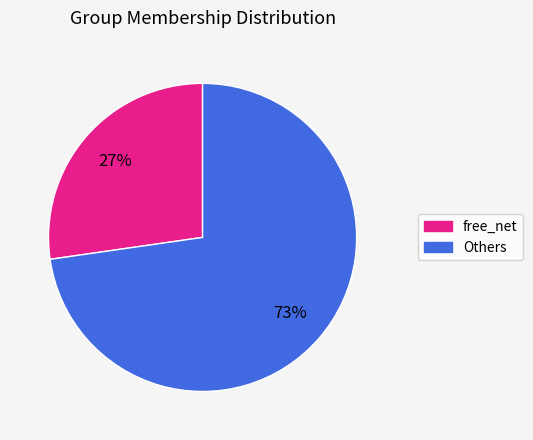

Is there any slice that represents more than half of the pie?

Yes